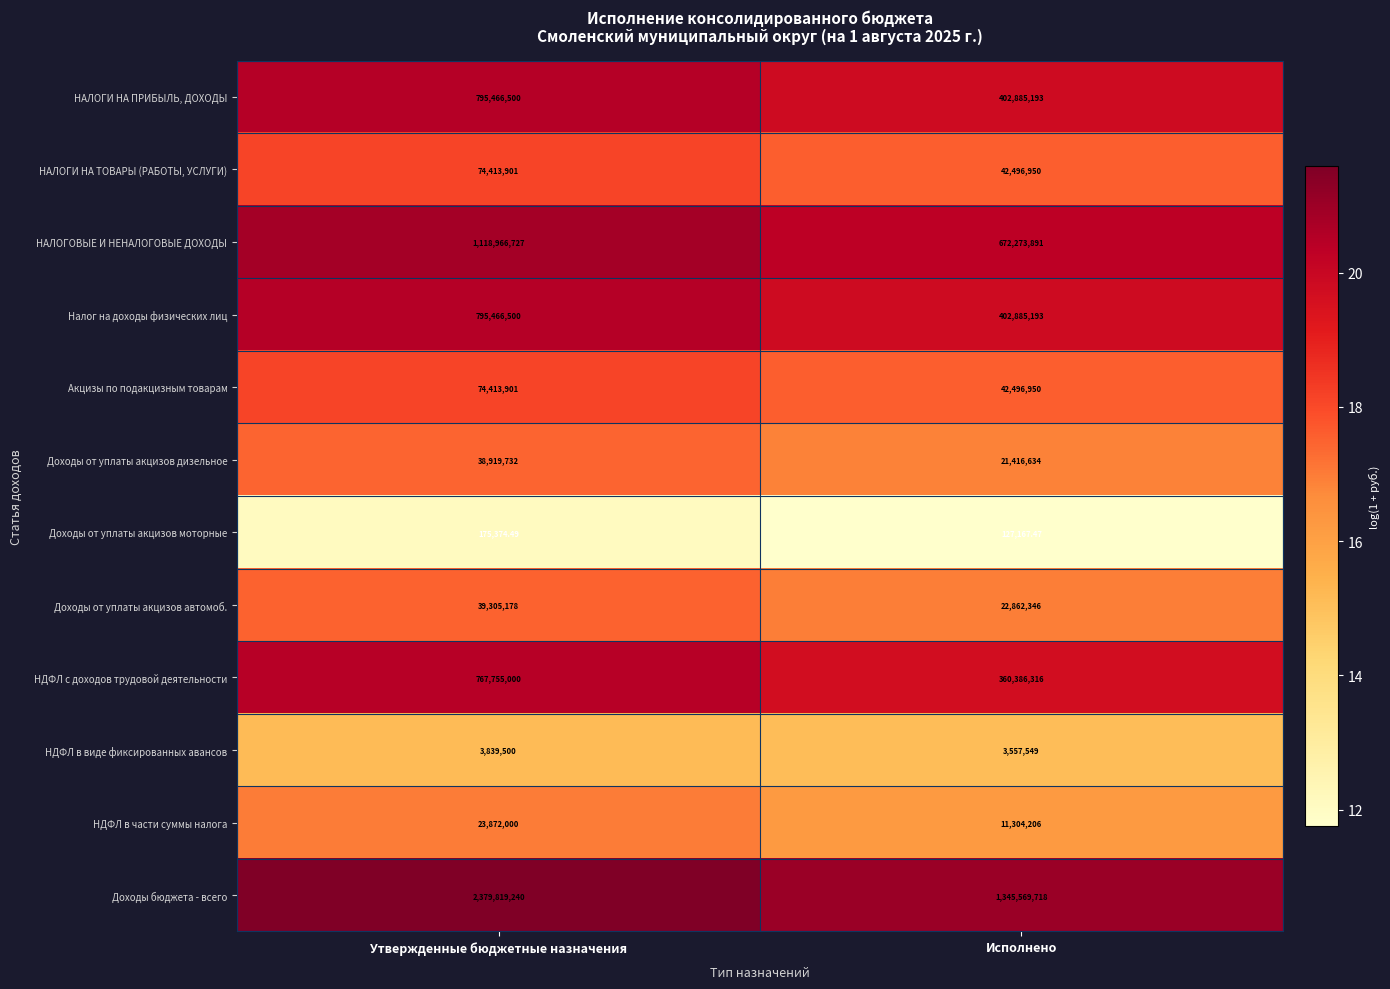

At which category is the sum across all series the highest?

Утвержденные бюджетные назначения